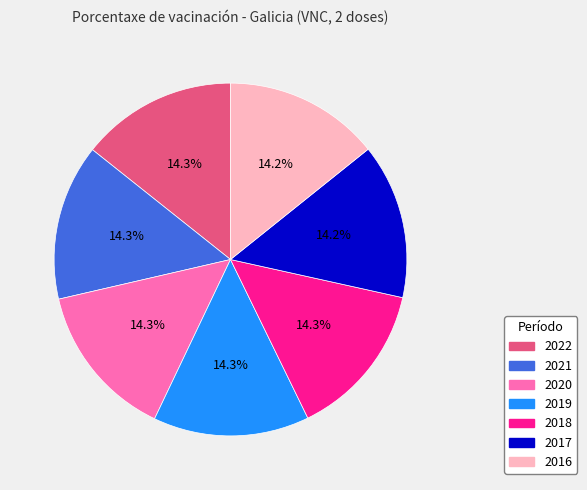

Does 2017 account for over 50% of the chart?

No